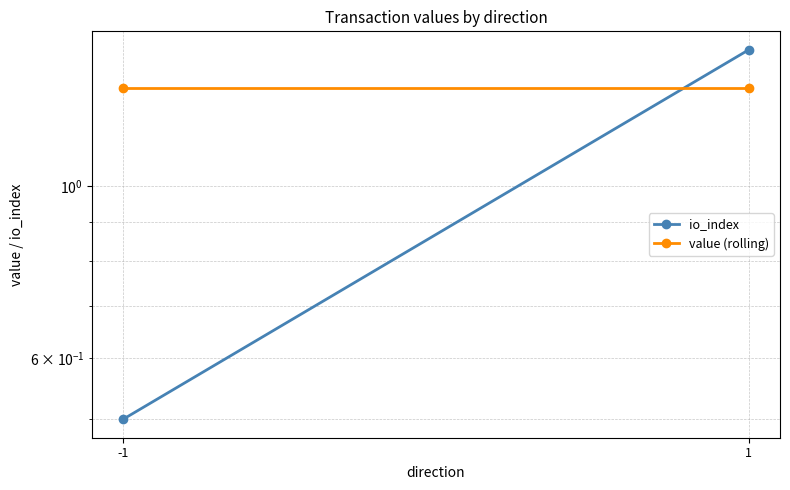

How many data points does each series have?

2